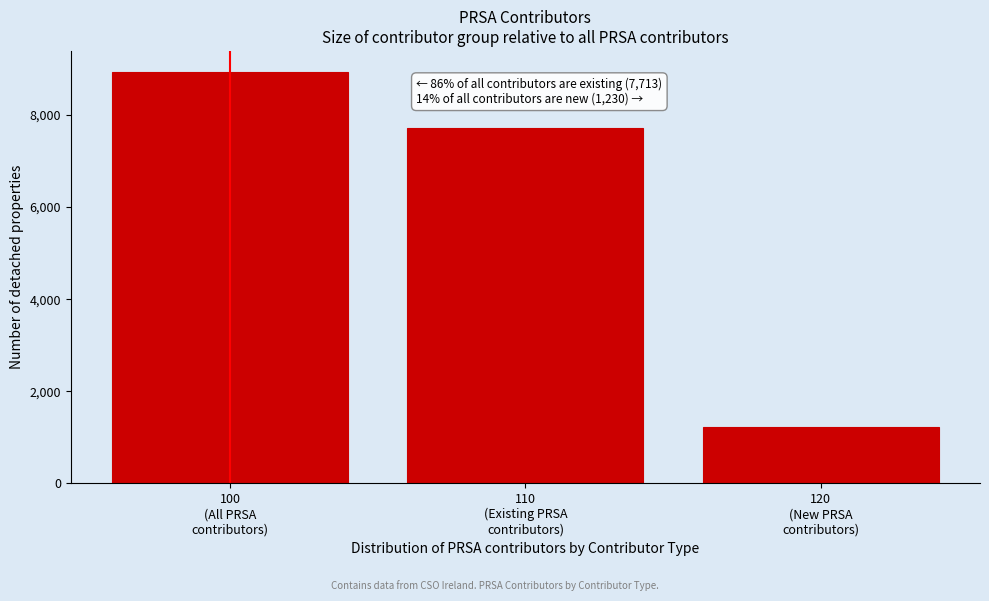

Reading right to left, what are all the values shown in this chart?

1230	7713	8943